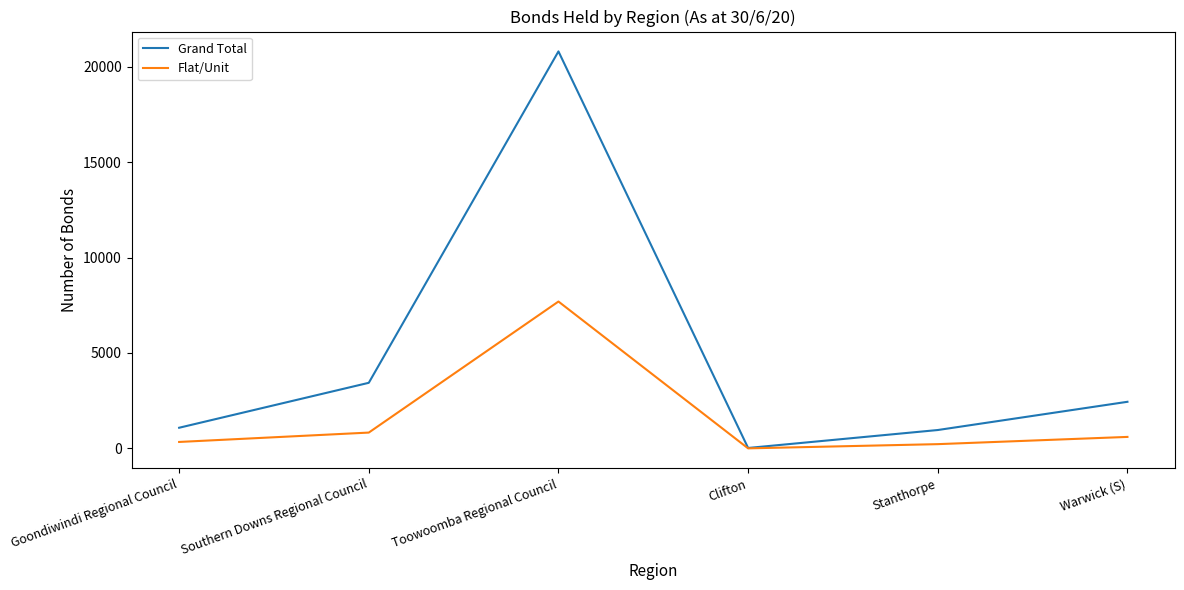

The Flat/Unit series shows 603 at Warwick (S). True or false?

True